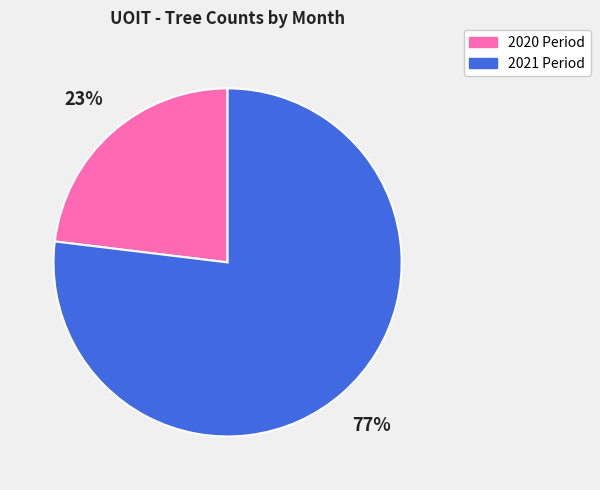

To the nearest percent, what is the difference between the largest and smallest slice percentages?

54%